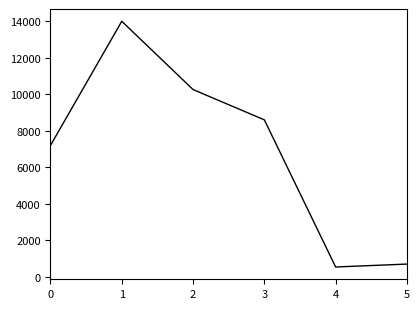

At which category does the data reach its first local valley?

4